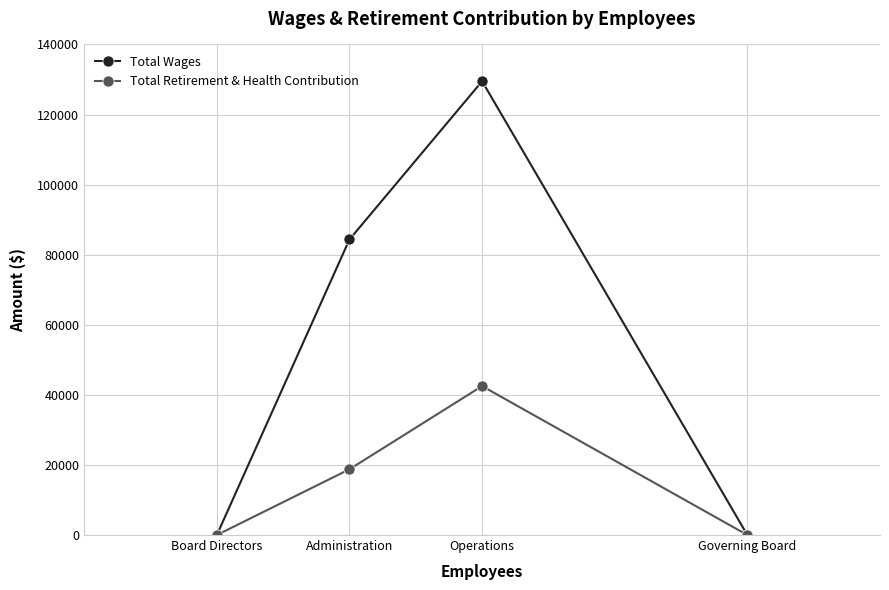

What is the label of the 2nd point from the left?

Administration